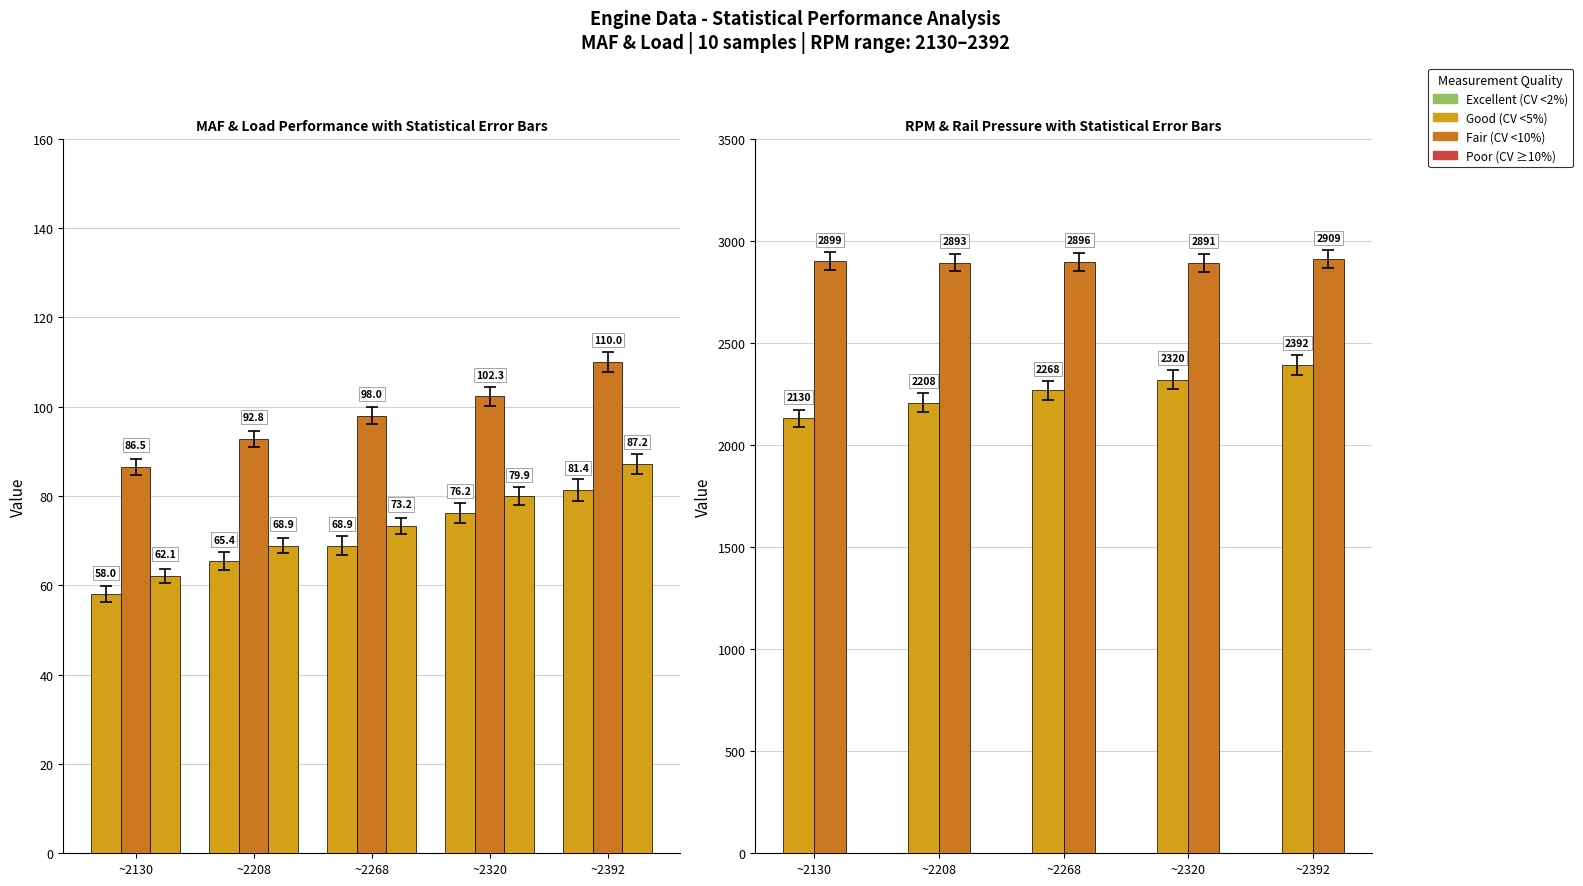

What is the difference between the second highest and second lowest values in the Rail pressure mean (PSI) series?

6.3